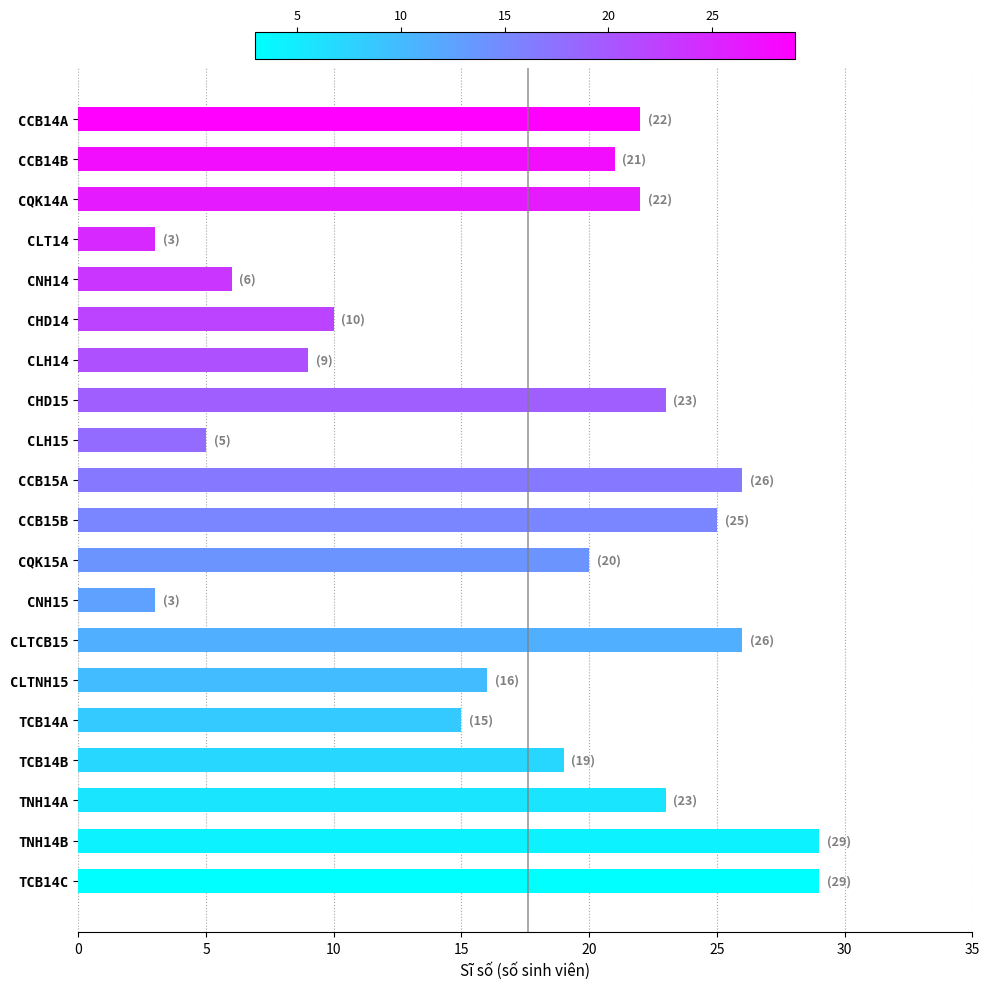

What is the difference between the maximum and minimum values?

26